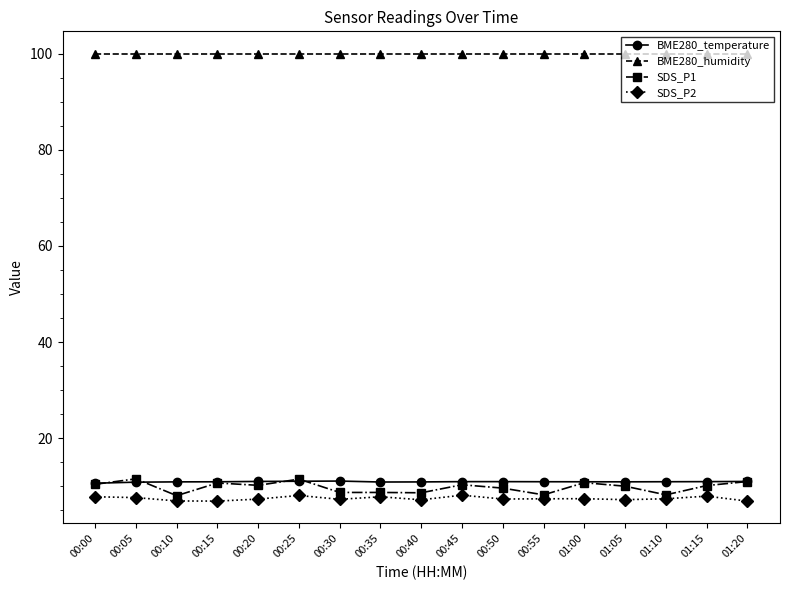

At how many categories does at least one series exceed 45?

17